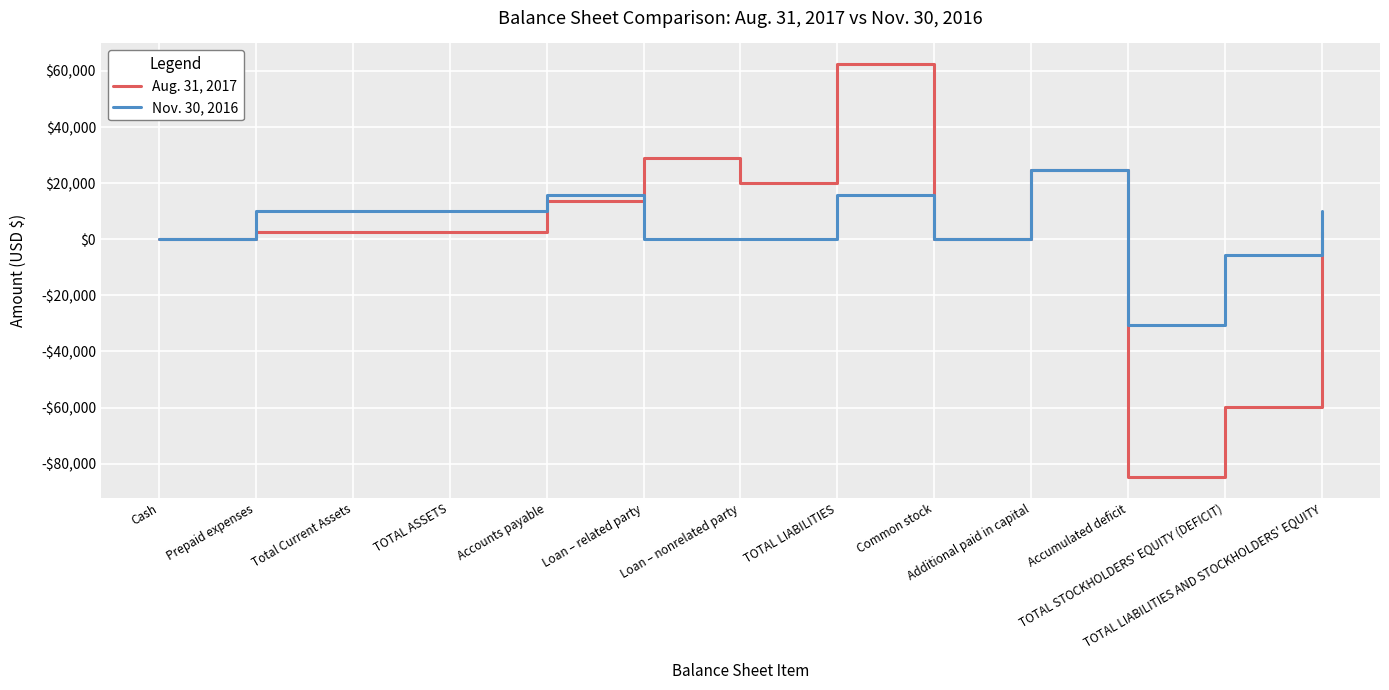

What are all the series names shown in the legend?

Aug. 31, 2017, Nov. 30, 2016